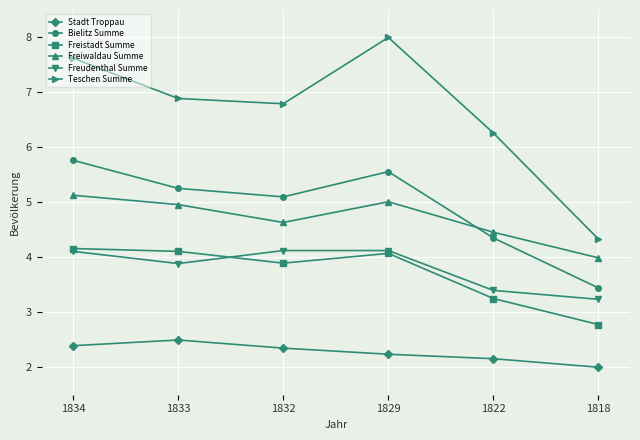

What is the total value across all series at 1834?

29.2